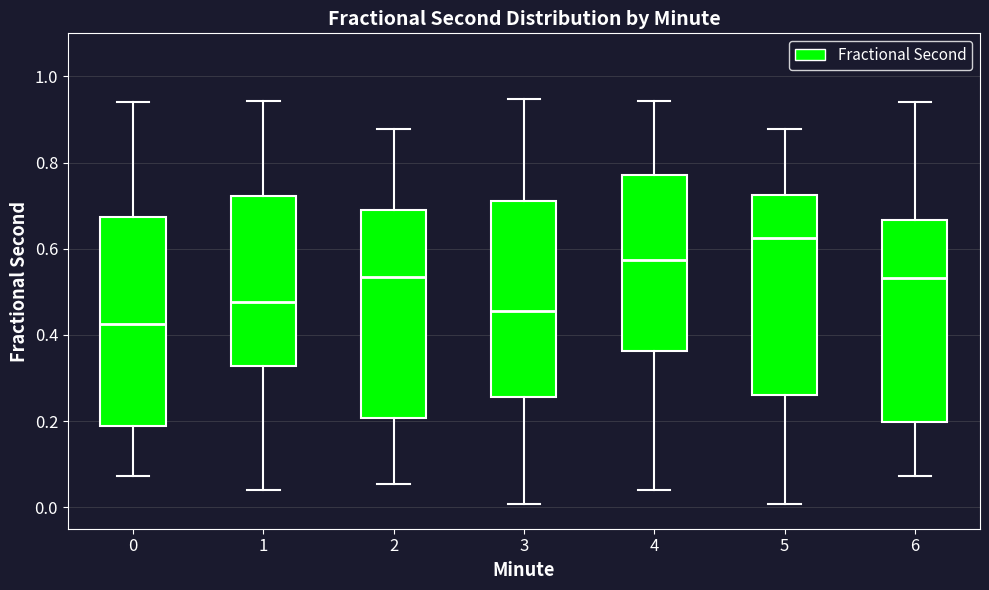

Reading left to right, transcribe this box plot: for each box, give where its median line is, the range the box spans, and where its two whiskers end, as read against the y-axis. The values are not printed on the chart, so give them approximately, as read against the axis.

0: median 0.42, box 0.18 to 0.68, whiskers 0.08 to 0.94
1: median 0.48, box 0.32 to 0.72, whiskers 0.04 to 0.94
2: median 0.54, box 0.20 to 0.68, whiskers 0.06 to 0.88
3: median 0.46, box 0.26 to 0.72, whiskers 0.00 to 0.94
4: median 0.58, box 0.36 to 0.78, whiskers 0.04 to 0.94
5: median 0.62, box 0.26 to 0.72, whiskers 0.00 to 0.88
6: median 0.54, box 0.20 to 0.66, whiskers 0.08 to 0.94